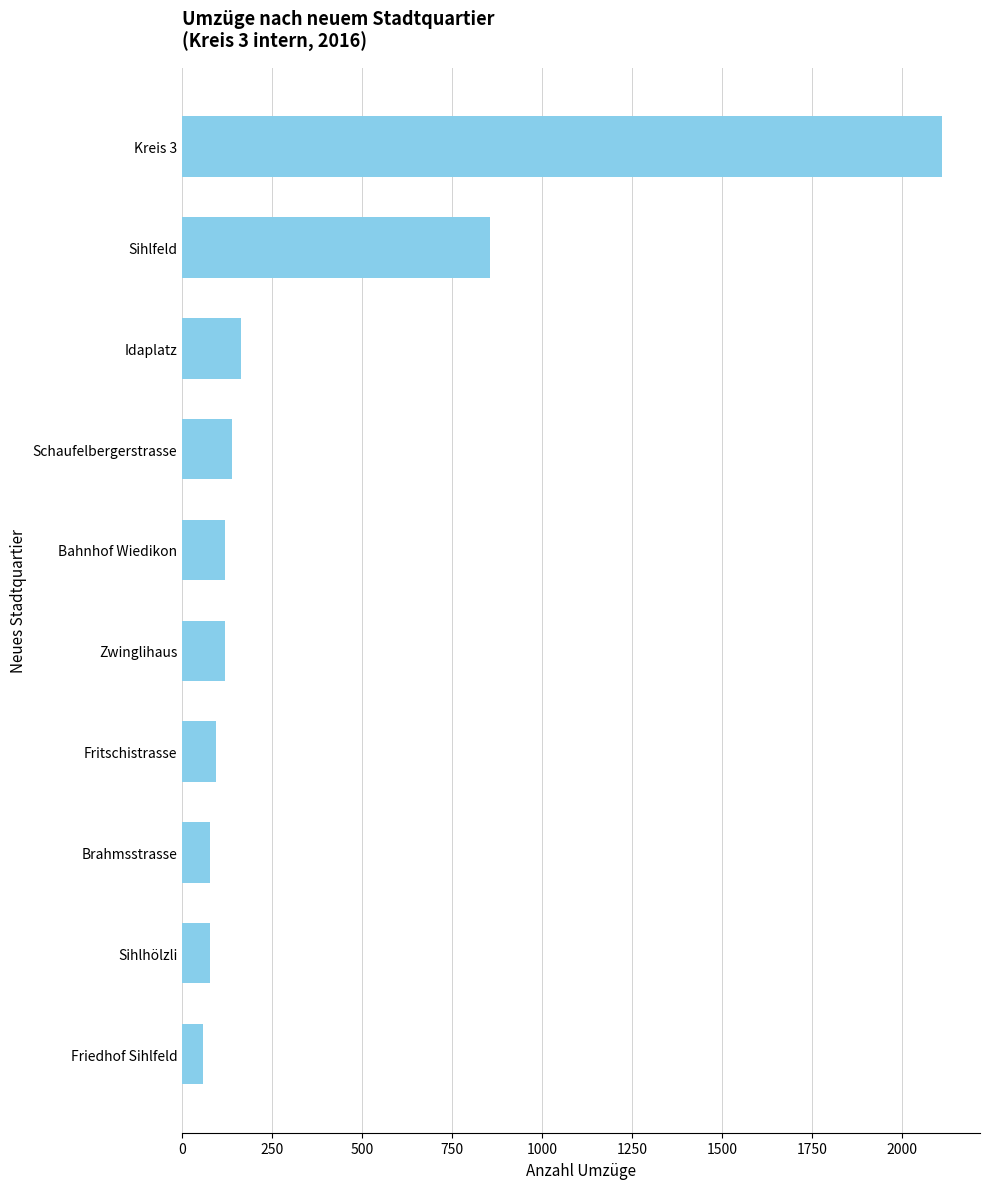

How many bars are there in total?

10